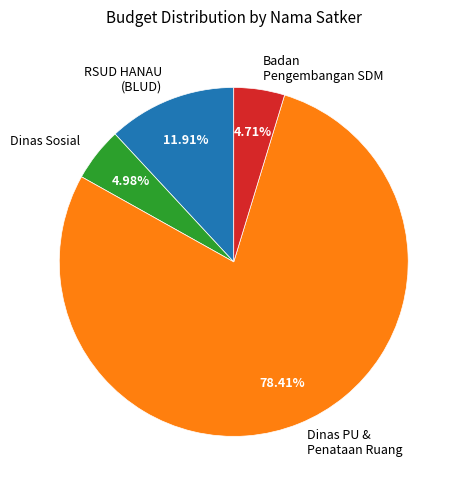

Is there a majority slice in this chart?

Yes